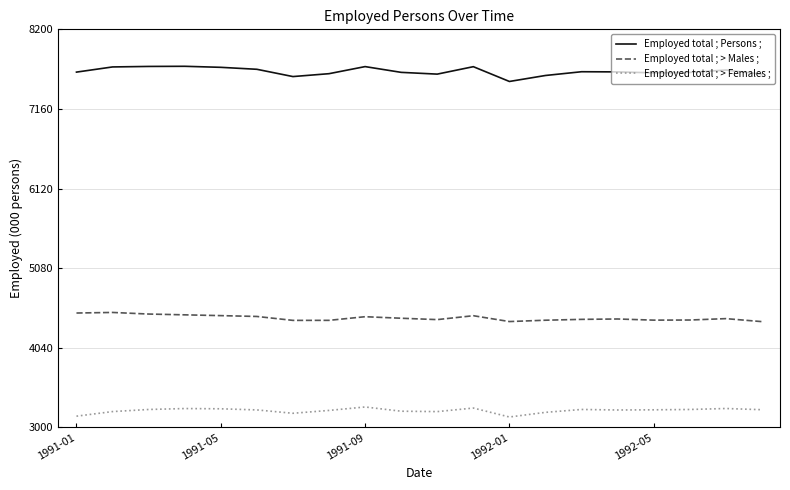

List the series in order of their overall mean, lowest first.

Employed total ; > Females ;, Employed total ; > Males ;, Employed total ; Persons ;